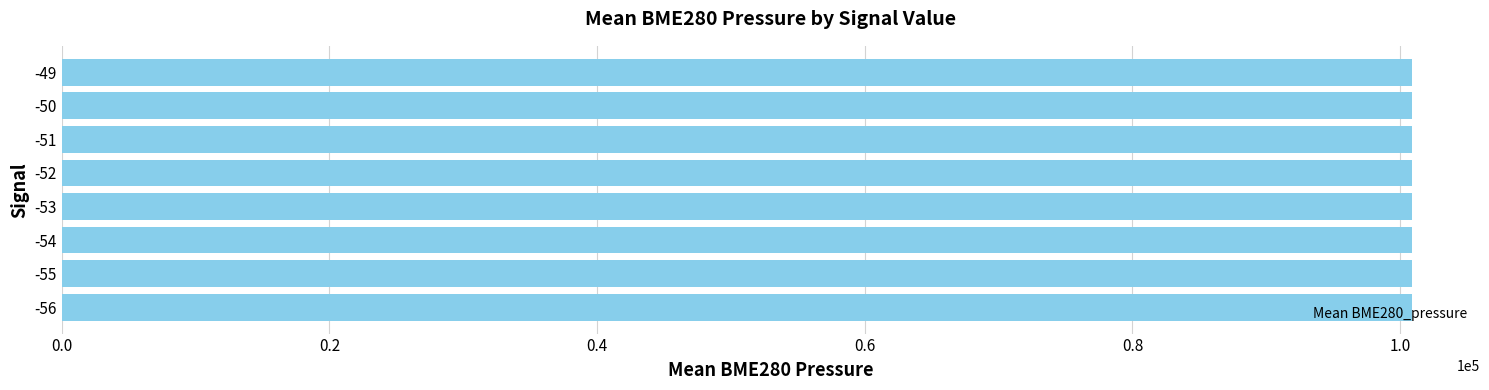

What is the sum of all values?

807159.8